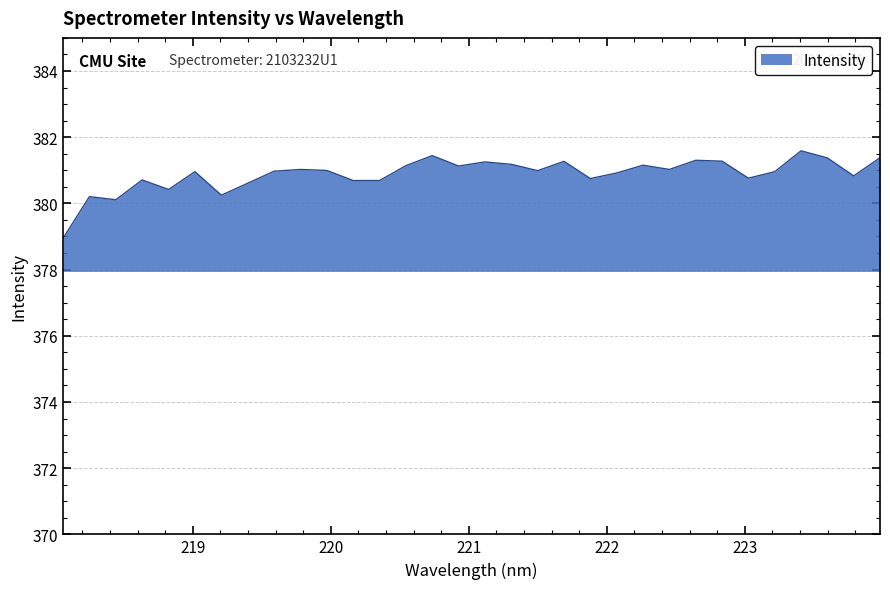

What is the minimum value shown in the chart?

378.9